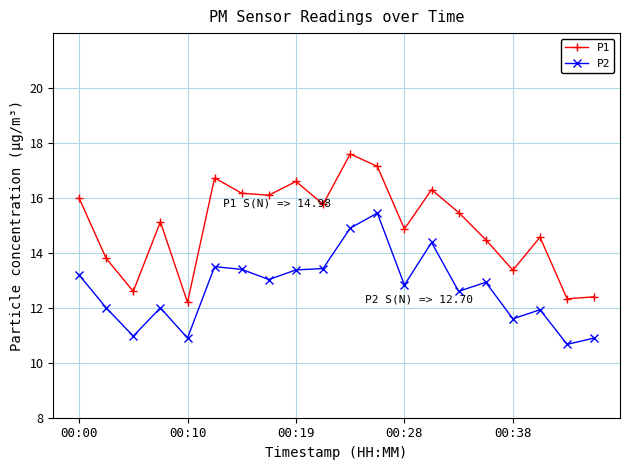

What is the lowest value of the P2 series?

10.7